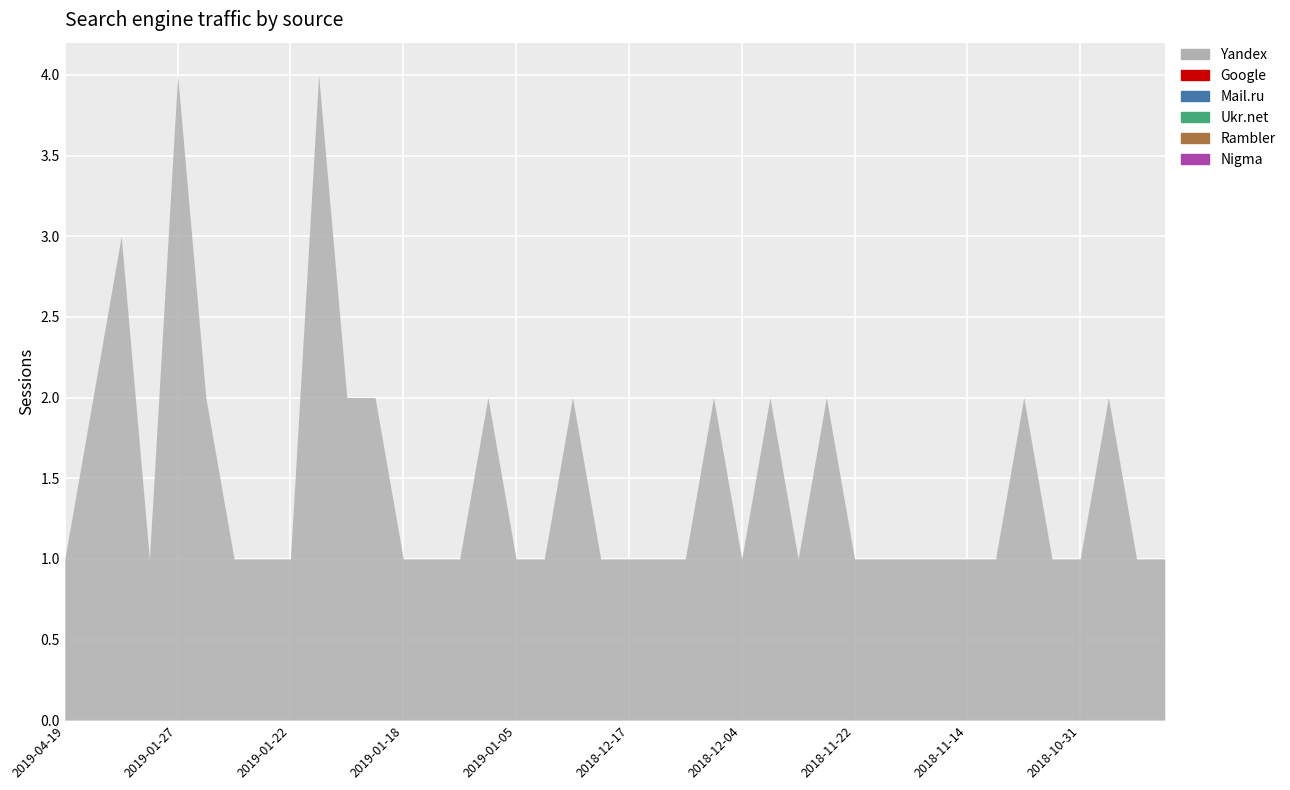

Reading right to left, what are all the values shown in this chart?

Yandex: 1	1	2	1	1	2	1	1	1	1	1	1	2	1	2	1	2	1	1	1	1	2	1	1	2	1	1	1	2	2	4	1	1	1	2	4	1	3	2	1
Google: 0	0	0	0	0	0	0	0	0	0	0	0	0	0	0	0	0	0	0	0	0	0	0	0	0	0	0	0	0	0	0	0	0	0	0	0	0	0	0	0
Mail.ru: 0	0	0	0	0	0	0	0	0	0	0	0	0	0	0	0	0	0	0	0	0	0	0	0	0	0	0	0	0	0	0	0	0	0	0	0	0	0	0	0
Ukr.net: 0	0	0	0	0	0	0	0	0	0	0	0	0	0	0	0	0	0	0	0	0	0	0	0	0	0	0	0	0	0	0	0	0	0	0	0	0	0	0	0
Rambler: 0	0	0	0	0	0	0	0	0	0	0	0	0	0	0	0	0	0	0	0	0	0	0	0	0	0	0	0	0	0	0	0	0	0	0	0	0	0	0	0
Nigma: 0	0	0	0	0	0	0	0	0	0	0	0	0	0	0	0	0	0	0	0	0	0	0	0	0	0	0	0	0	0	0	0	0	0	0	0	0	0	0	0